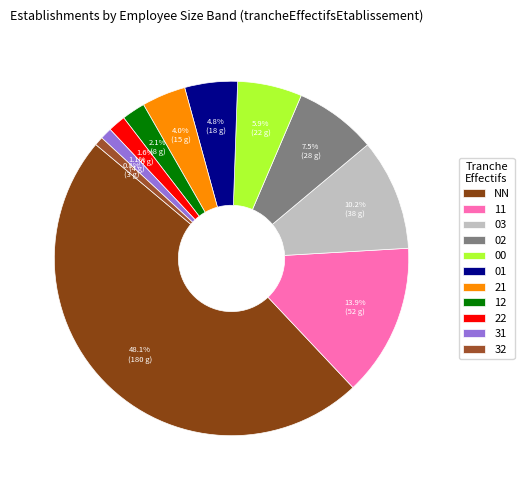

Does any single category account for the majority?

No